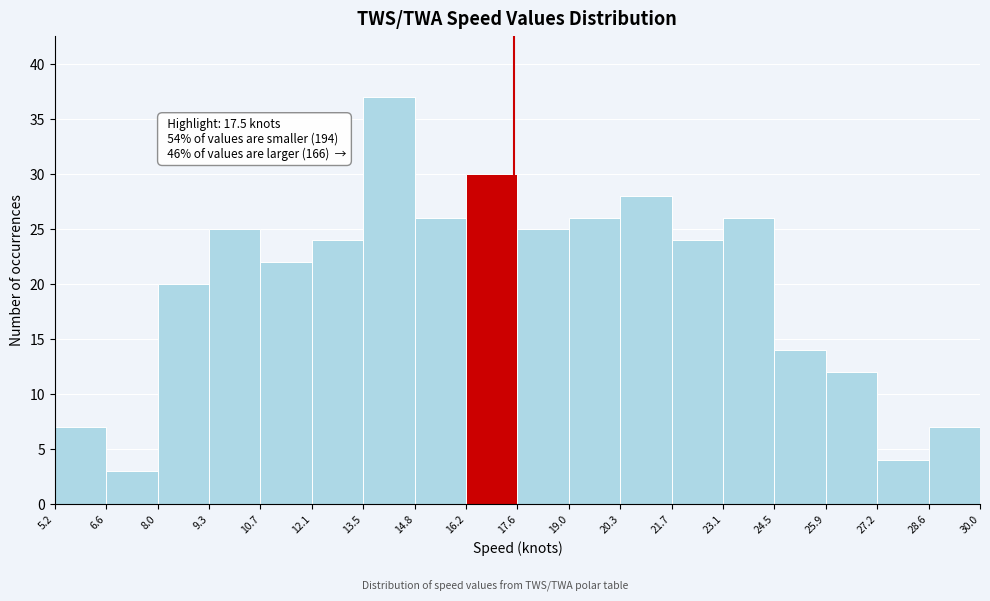

Which range on the x-axis has the tallest bar?

13.5 to 14.8